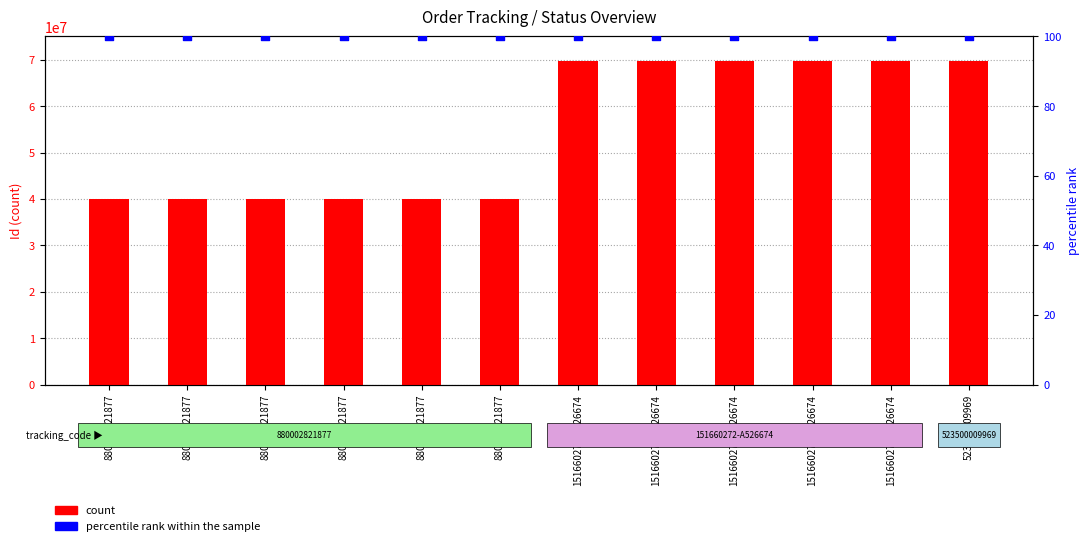

What is the total value across all series at 151660272-A526674?

69760199